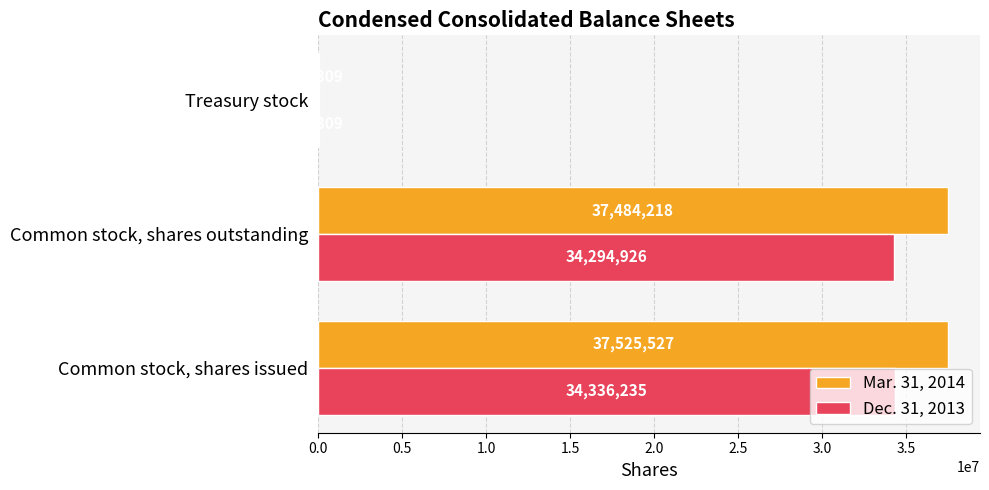

What is the total value across all series at Treasury stock?

82618